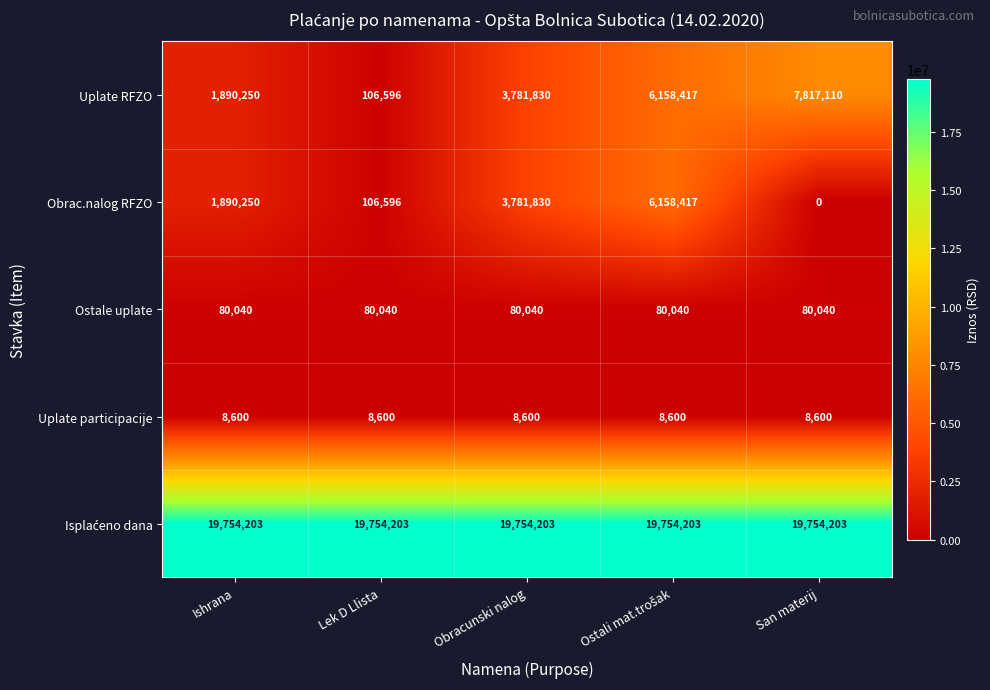

At which category does the chart reach its minimum across all series?

San materij